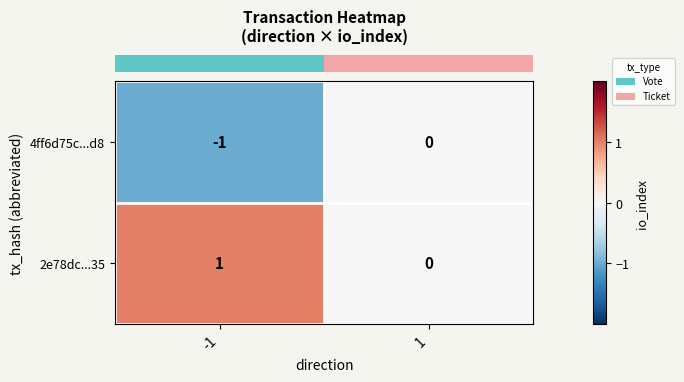

Reading left to right, what are all the values shown in this chart?

4ff6d75c...d8: -1=-1	1=0
2e78dc...35: -1=1	1=0